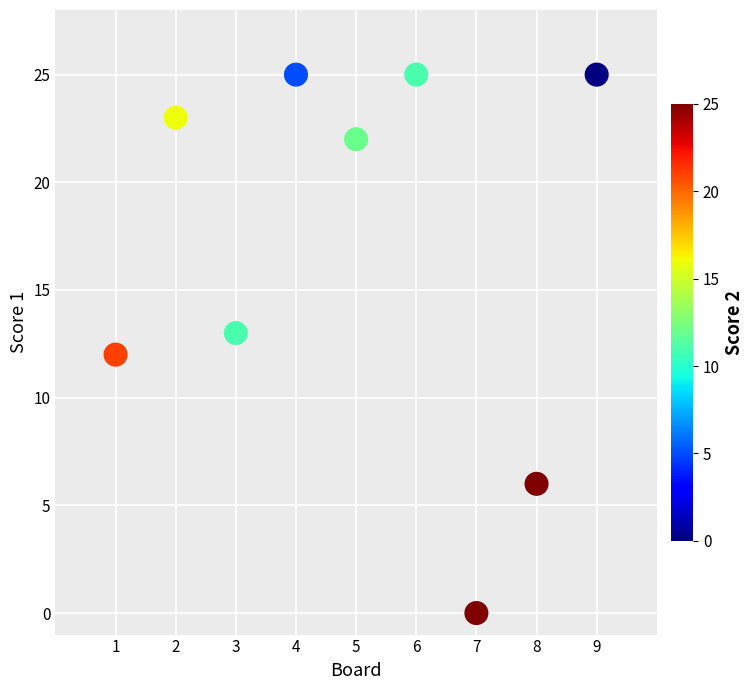

What is the range of X values (max minus min)?

8